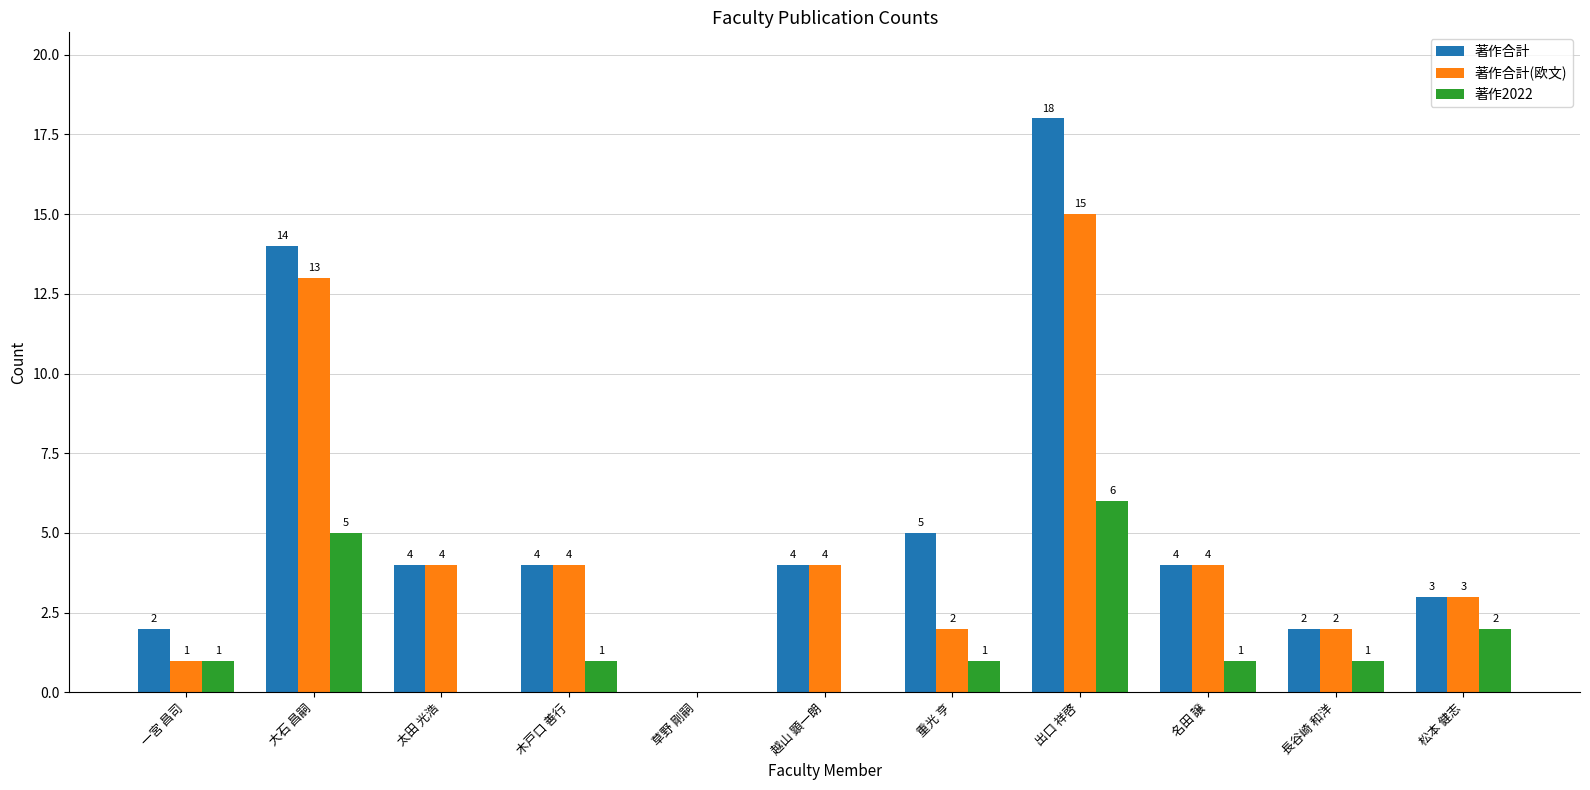

What is the sum of all 著作2022 values?

18